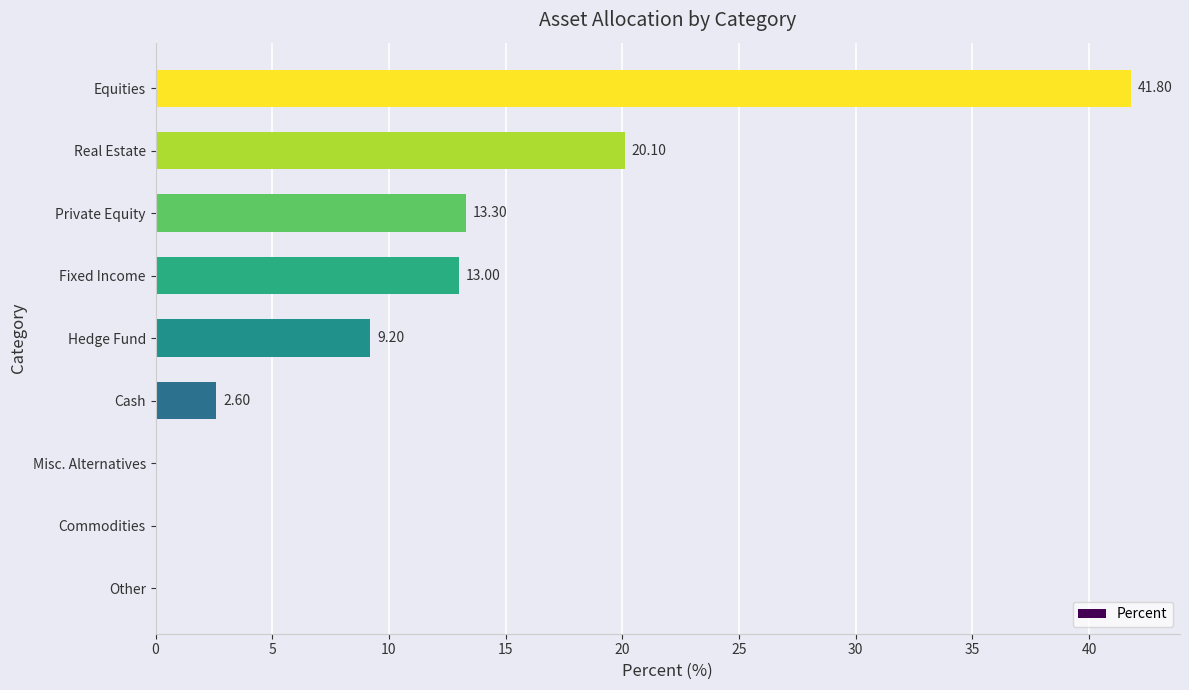

Which label corresponds to the largest value in the chart?

Equities